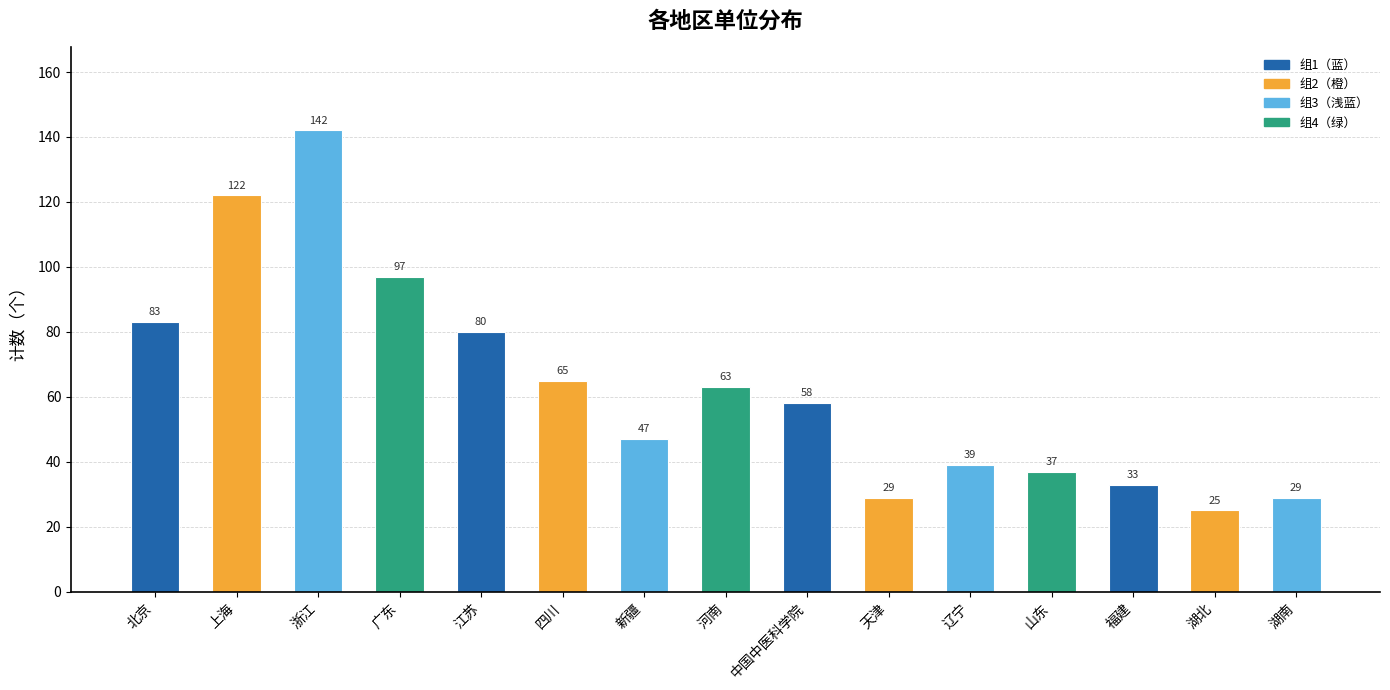

Where is the data nearest to the value 83?

北京